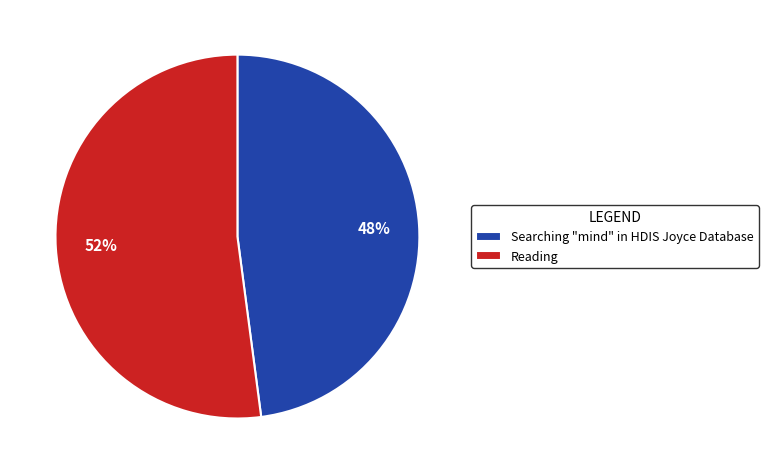

Is it true that Searching "mind" in HDIS Joyce Database is 48% of the pie?

True